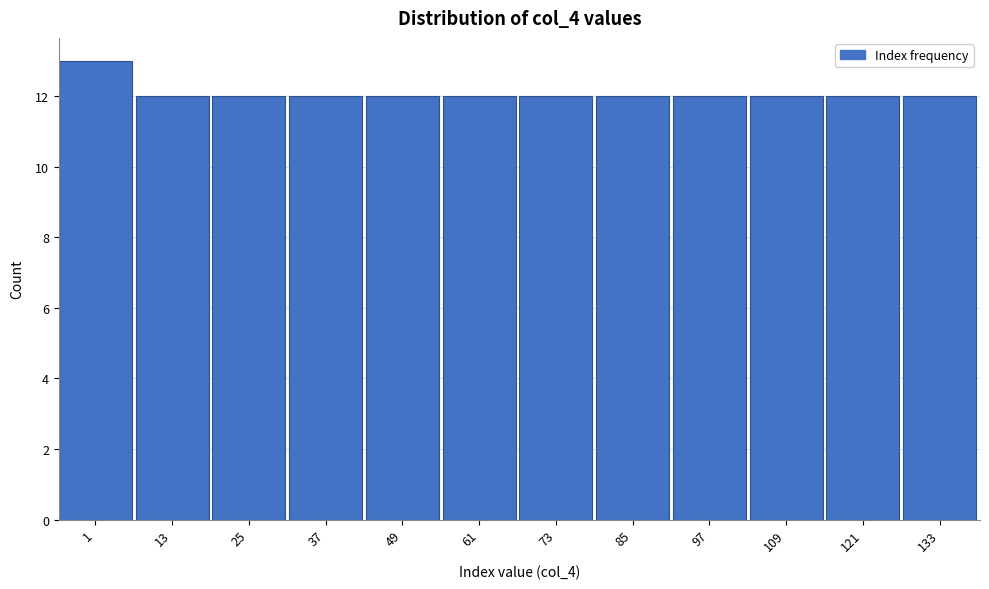

Reading left to right, list all the values displayed in this chart.

13	12	12	12	12	12	12	12	12	12	12	12